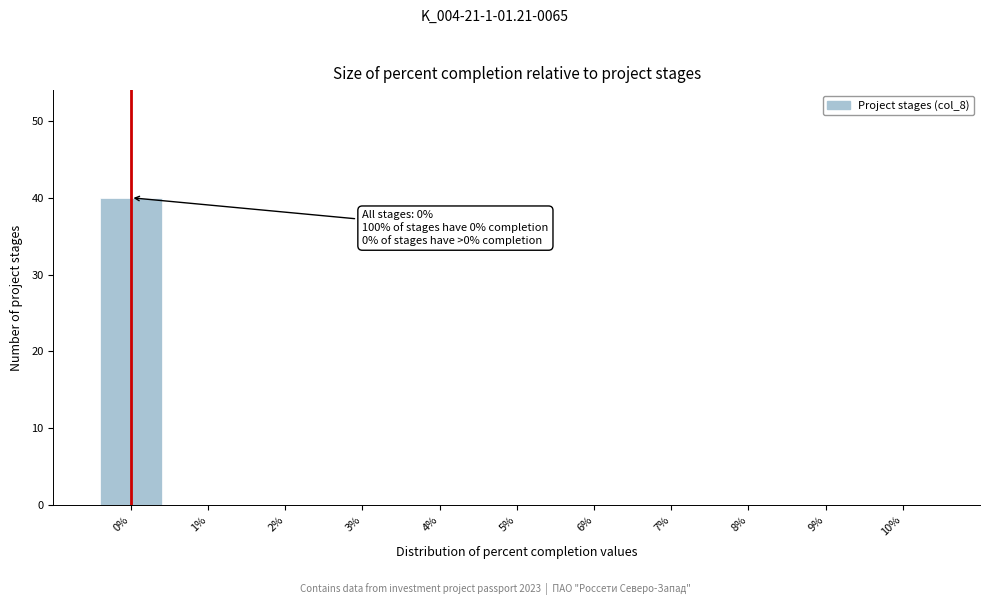

Over which range of the x-axis is the bar tallest?

-0.5 to 0.5